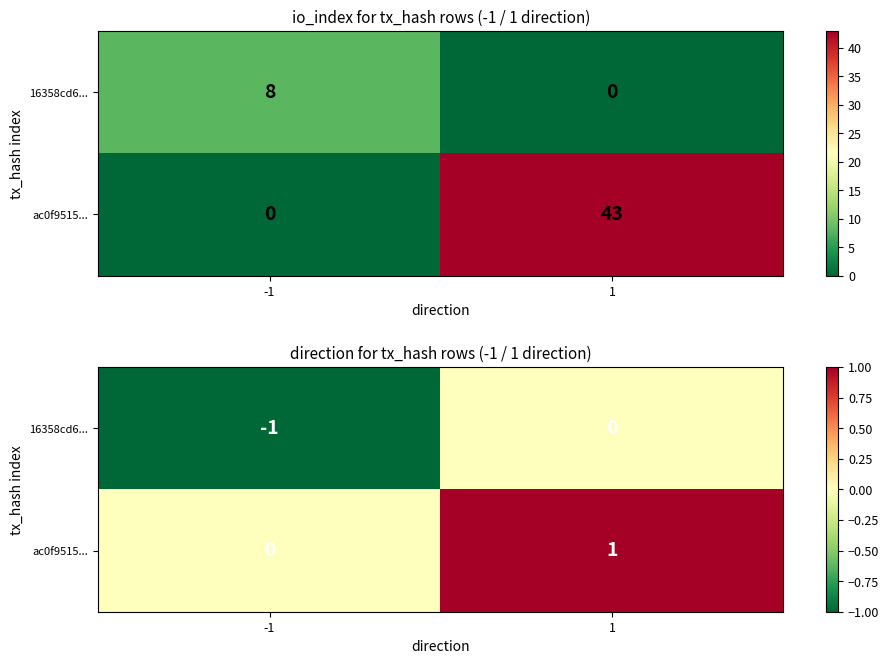

Count the ac0f9515... values in the range 0 to 1.

2